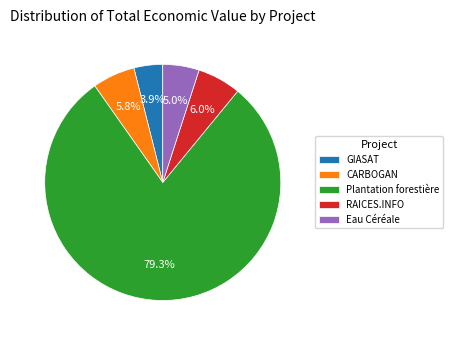

To the nearest percent, what is the difference between the largest and smallest slice percentages?

75%